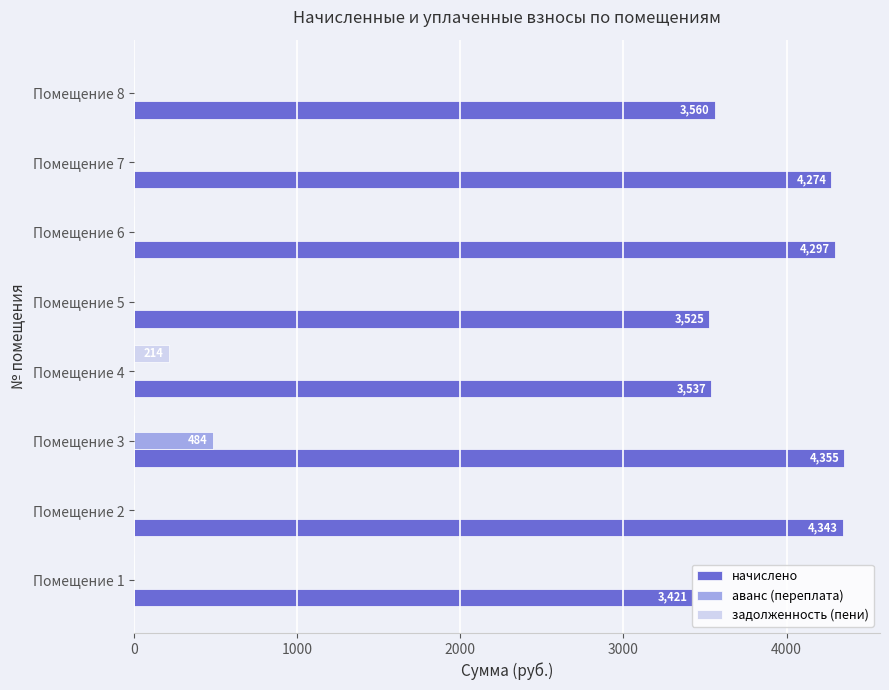

Which series has the largest total across all categories?

начислено